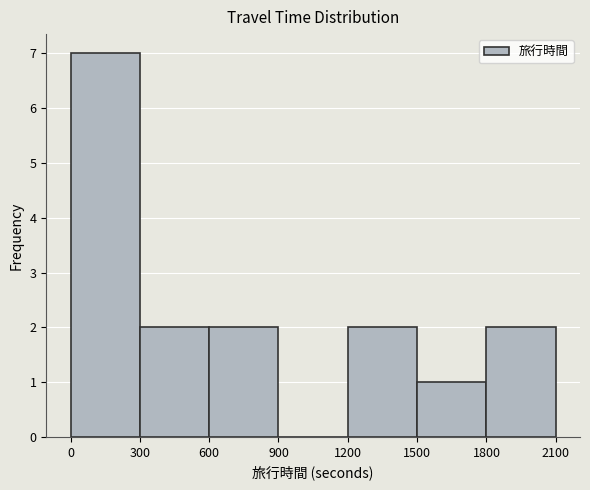

Reading left to right, transcribe this chart: for each bar, give the range it covers on the x-axis and its height. The values are not printed on the chart, so give them approximately, as read against the axis.

0 to 300: 7
300 to 600: 2
600 to 900: 2
900 to 1200: 0
1200 to 1500: 2
1500 to 1800: 1
1800 to 2100: 2